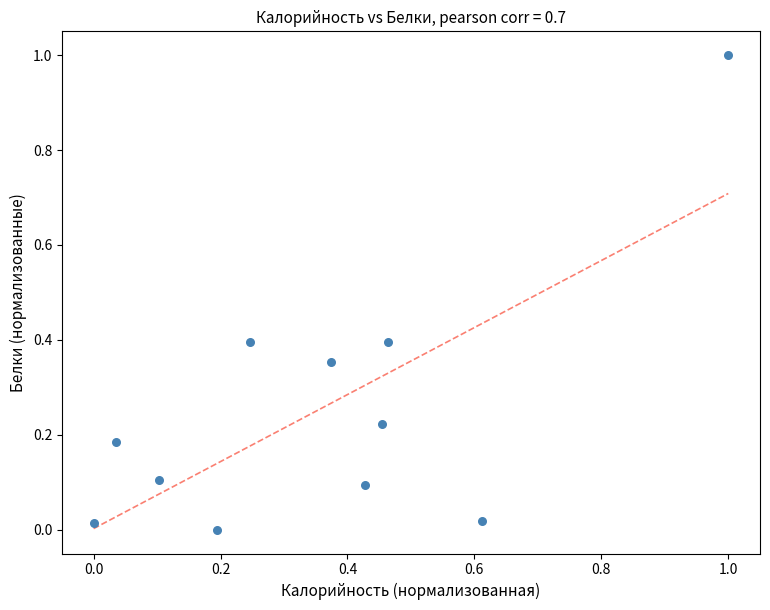

What is the range of X values (max minus min)?

1.0